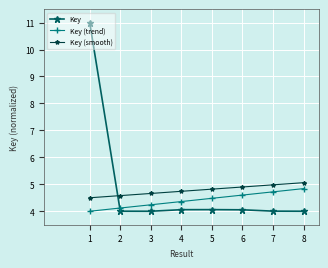

Is this an area chart (filled region under the line)?

No